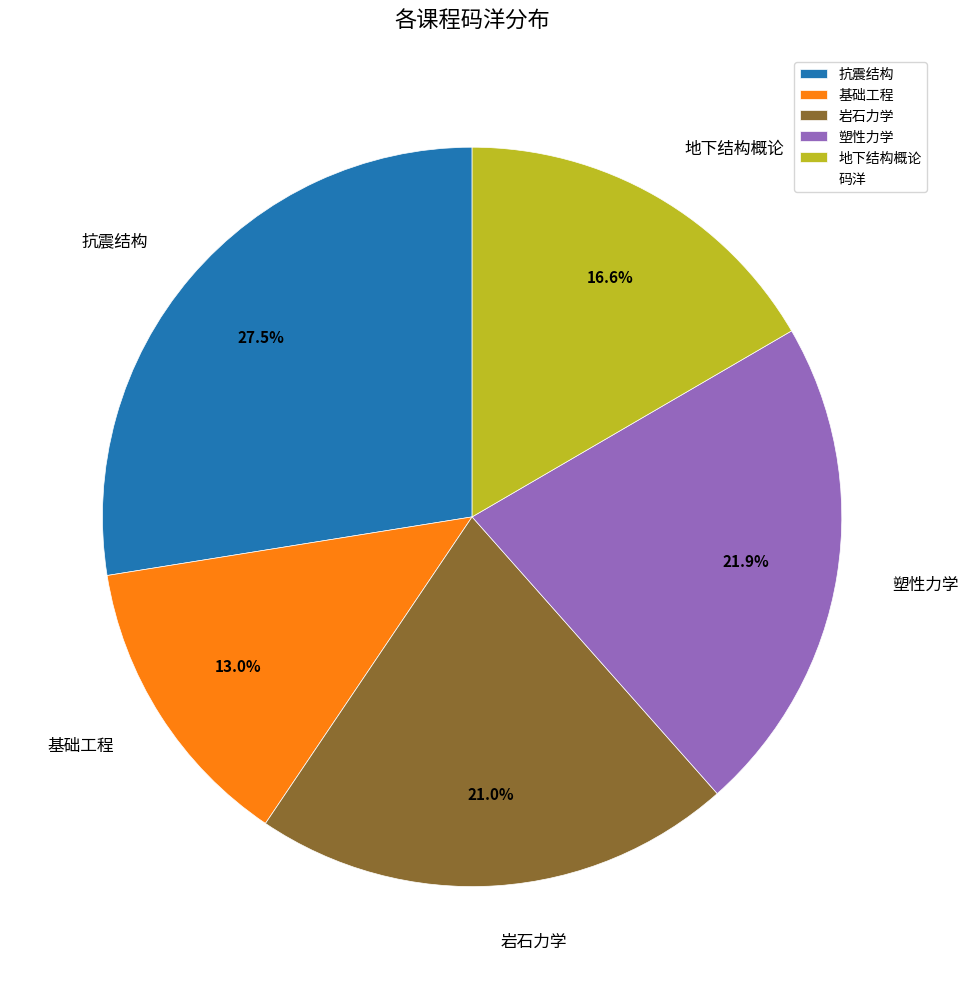

Is there any slice that represents more than half of the pie?

No